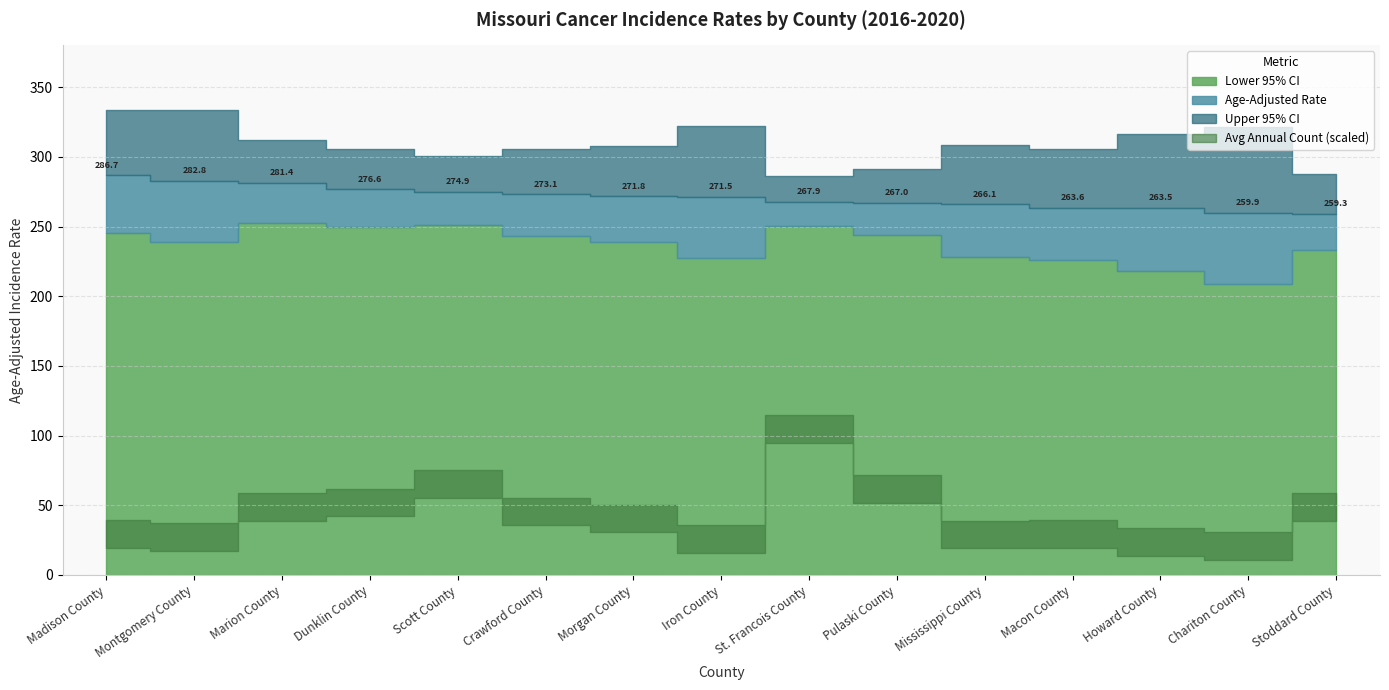

At which label is Age-Adjusted Rate closest to 273?

Crawford County